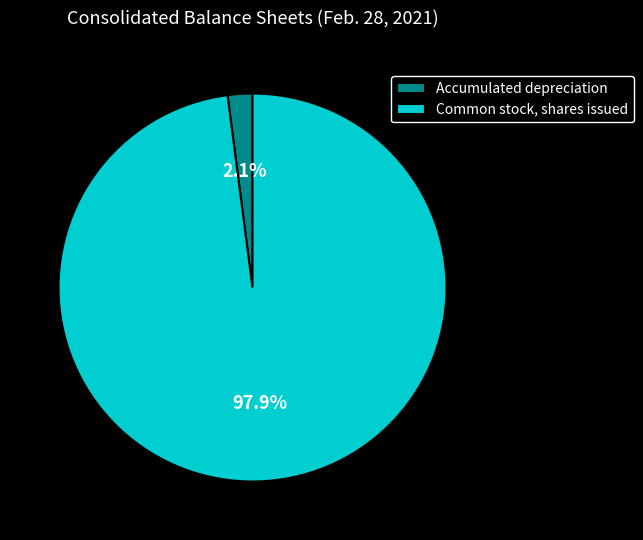

What percentage is NOT represented by Accumulated depreciation?

97.9%